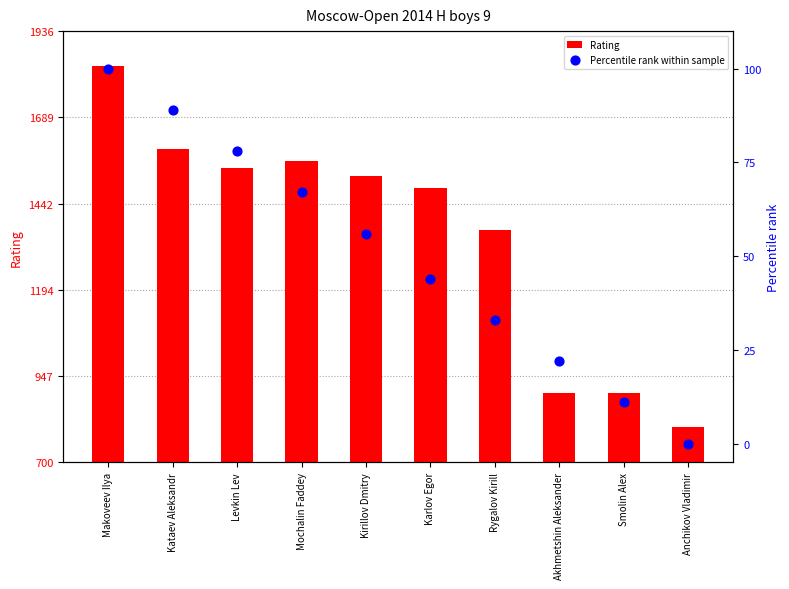

Which series reaches the maximum Y coordinate?

Rating